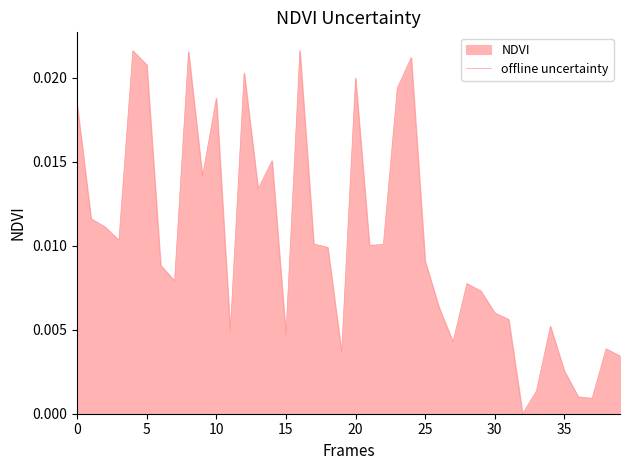

The chart shows a value of 0.0 at 13. True or false?

False